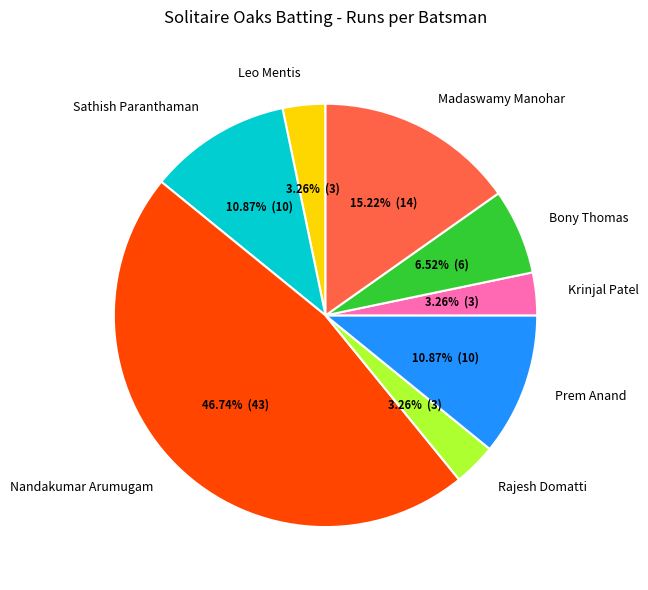

What is the ratio of the value at Sathish Paranthaman to the value at Bony Thomas?

1.7